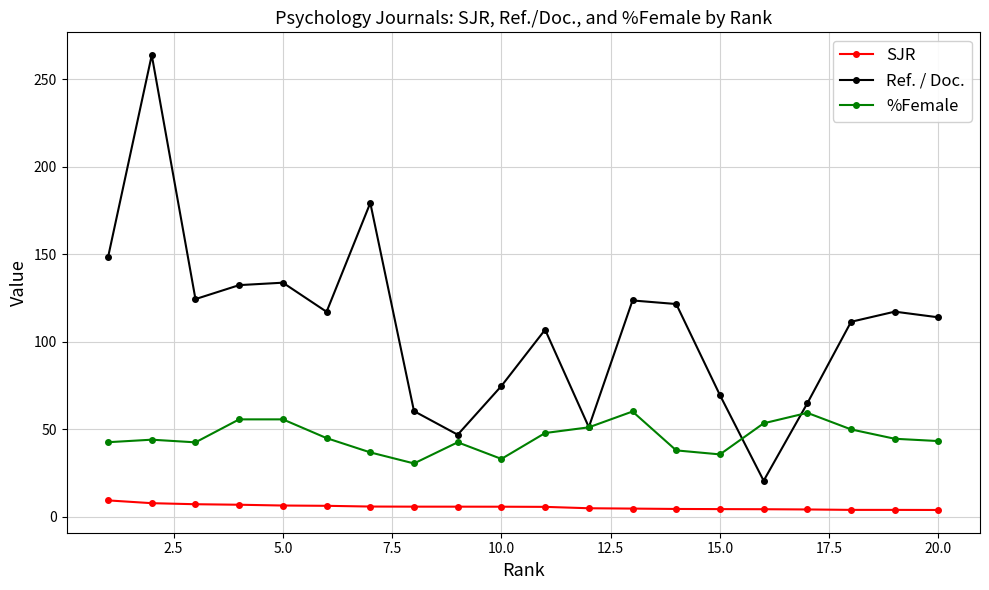

In Ref. / Doc., how many points are lower than both neighbors (excluding endpoints)?

5